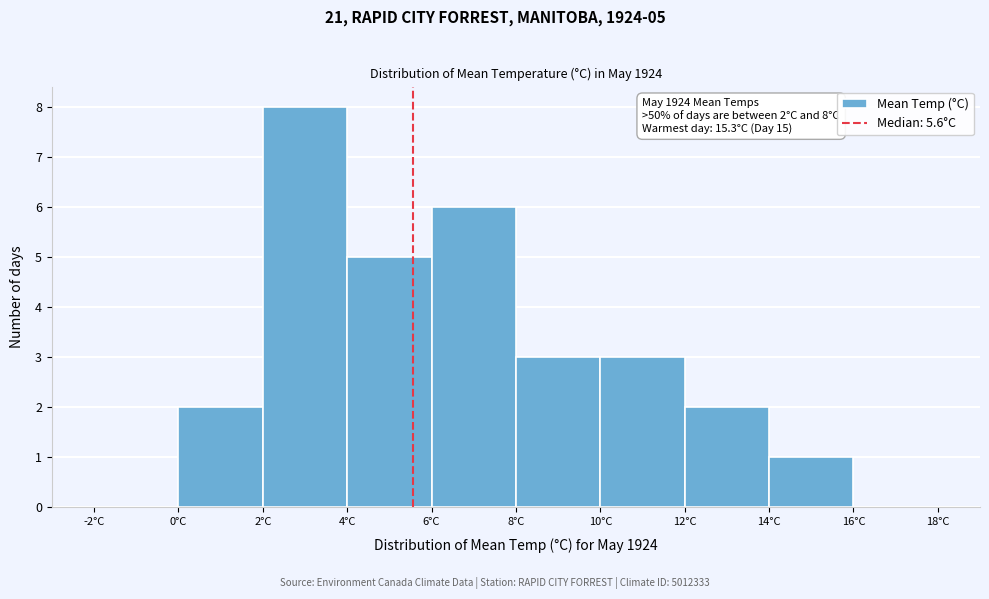

Over which range of the x-axis is the bar tallest?

2 to 4